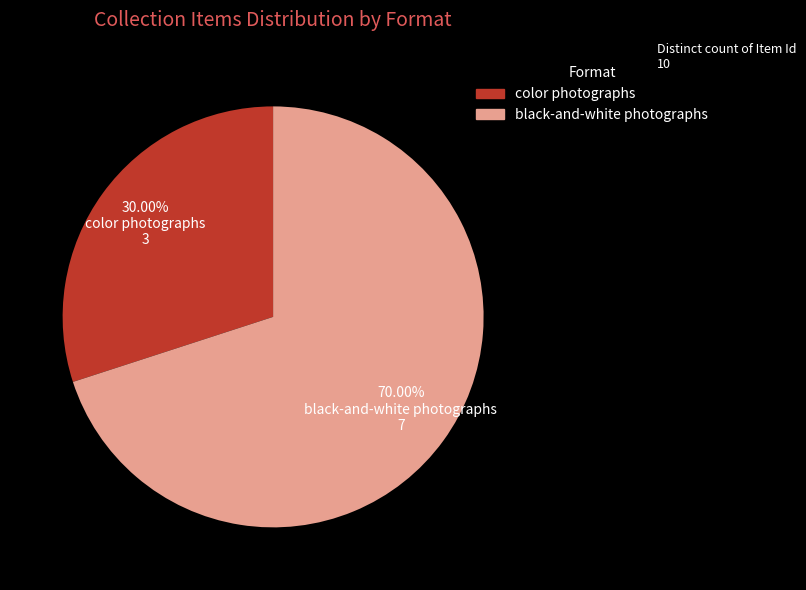

Is there any slice that represents more than half of the pie?

Yes